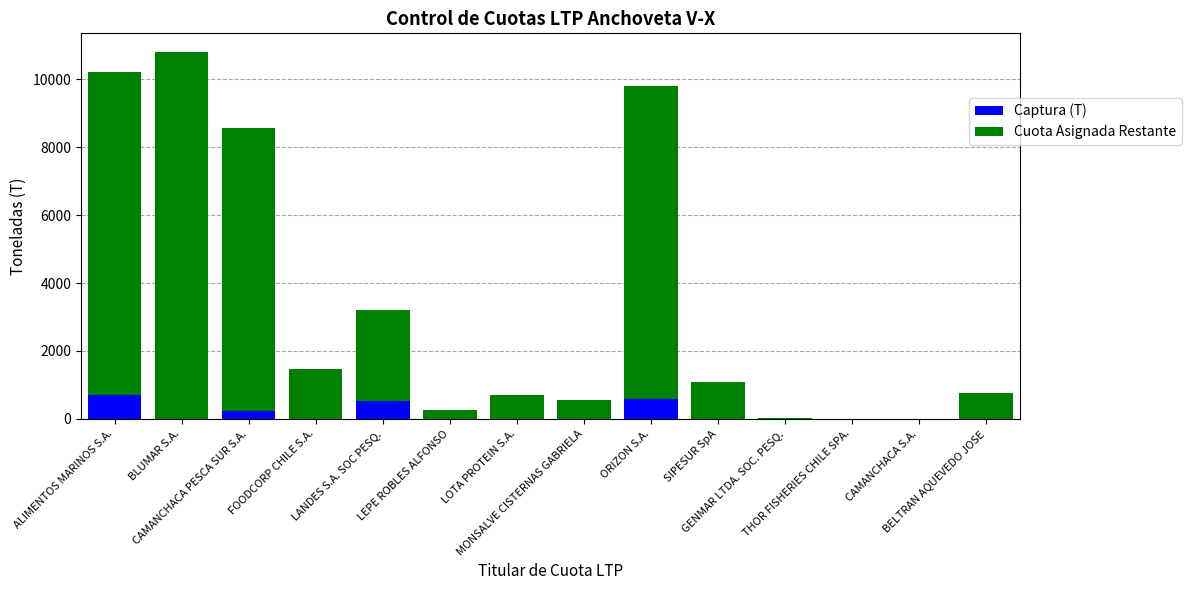

What are all the series names shown in the legend?

Captura (T), Cuota Asignada Restante